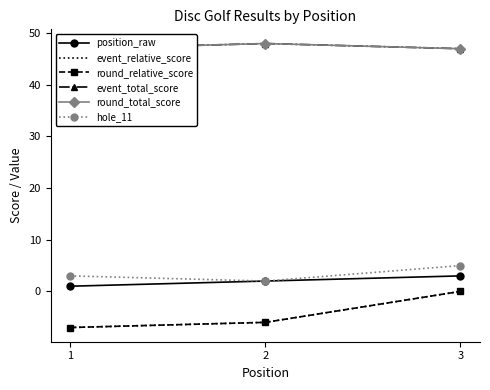

At which label is hole_11 closest to 3?

1